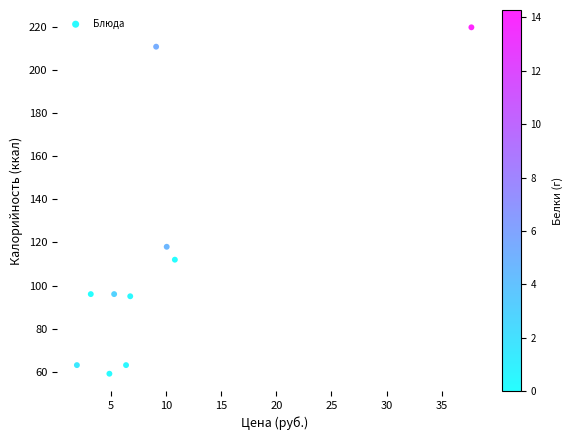

What is the range of Y values (max minus min)?

161